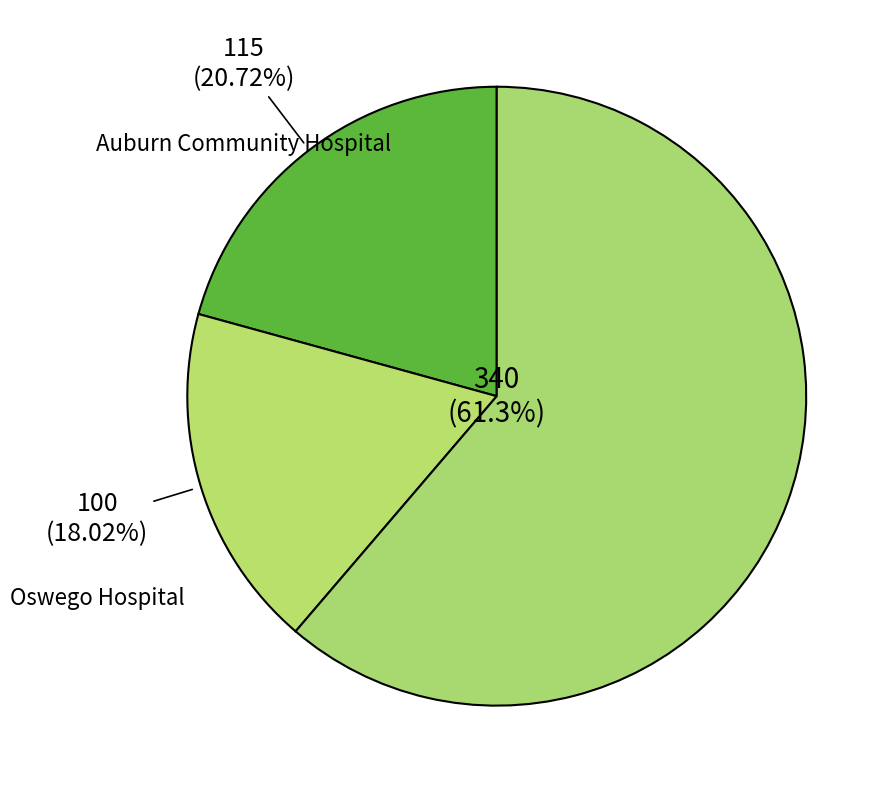

Count the number of slices in the pie.

3